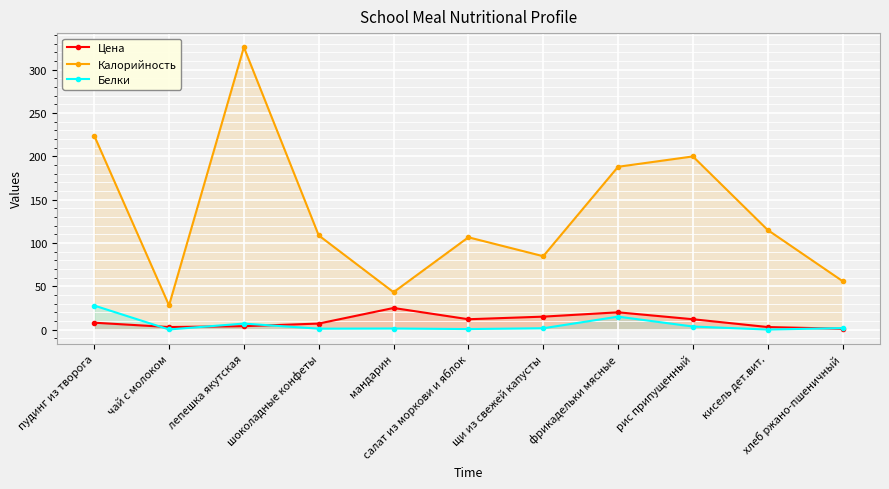

The value of Цена at лепешка якутская is 4.0. True or false?

True